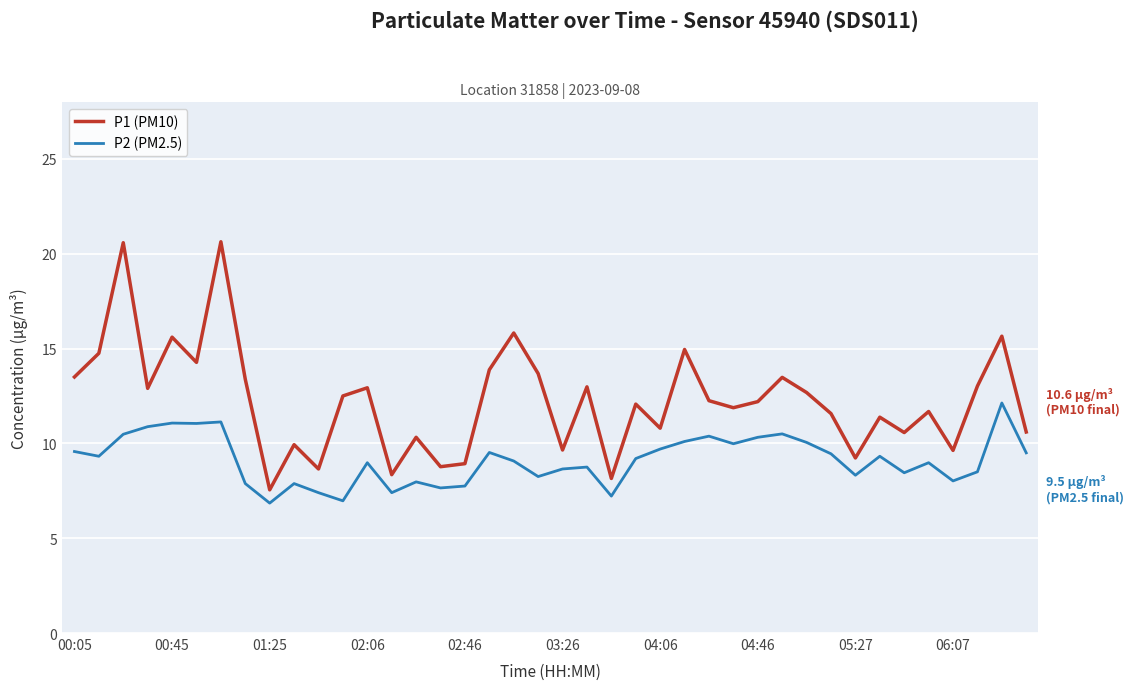

True or false: P2 (PM2.5) and P1 (PM10) cross at least once.

False